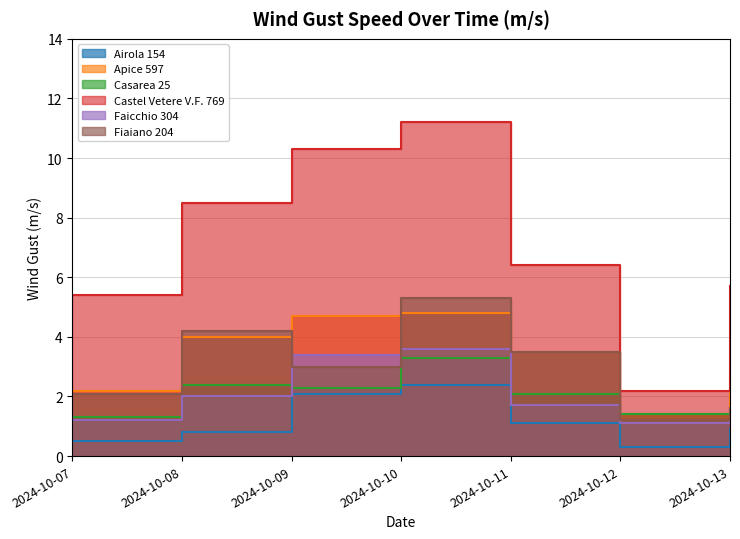

Reading left to right, extract all data points from this chart.

Airola 154: 2024-10-07=0.5	2024-10-08=0.8	2024-10-09=2.1	2024-10-10=2.4	2024-10-11=1.1	2024-10-12=0.3	2024-10-13=0.9
Apice 597: 2024-10-07=2.2	2024-10-08=4.0	2024-10-09=4.7	2024-10-10=4.8	2024-10-11=3.5	2024-10-12=1.4	2024-10-13=2.8
Casarea 25: 2024-10-07=1.3	2024-10-08=2.4	2024-10-09=2.3	2024-10-10=3.3	2024-10-11=2.1	2024-10-12=1.4	2024-10-13=1.5
Castel Vetere V.F. 769: 2024-10-07=5.4	2024-10-08=8.5	2024-10-09=10.3	2024-10-10=11.2	2024-10-11=6.4	2024-10-12=2.2	2024-10-13=5.7
Faicchio 304: 2024-10-07=1.2	2024-10-08=2.0	2024-10-09=3.4	2024-10-10=3.6	2024-10-11=1.7	2024-10-12=1.1	2024-10-13=1.4
Fiaiano 204: 2024-10-07=2.1	2024-10-08=4.2	2024-10-09=3.0	2024-10-10=5.3	2024-10-11=3.5	2024-10-12=1.2	2024-10-13=1.6